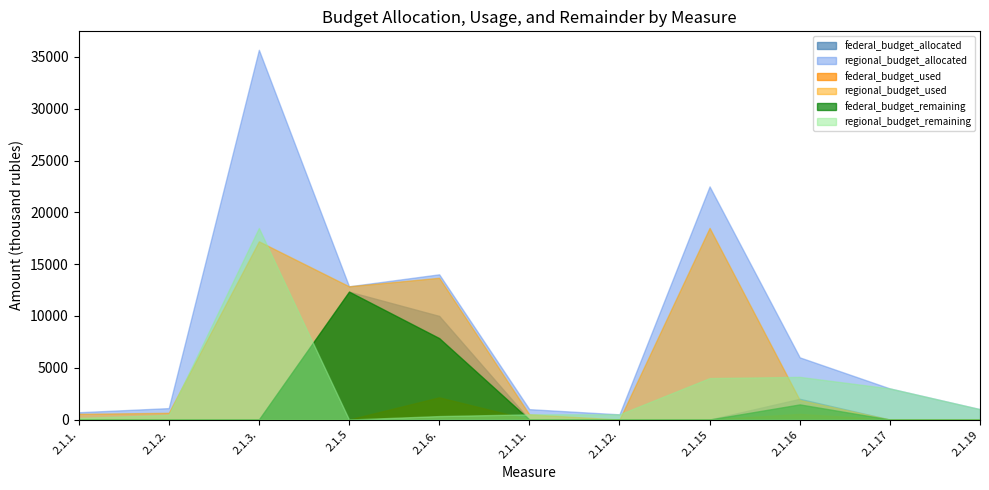

True or false: federal_budget_remaining and regional_budget_used intersect in this chart.

False